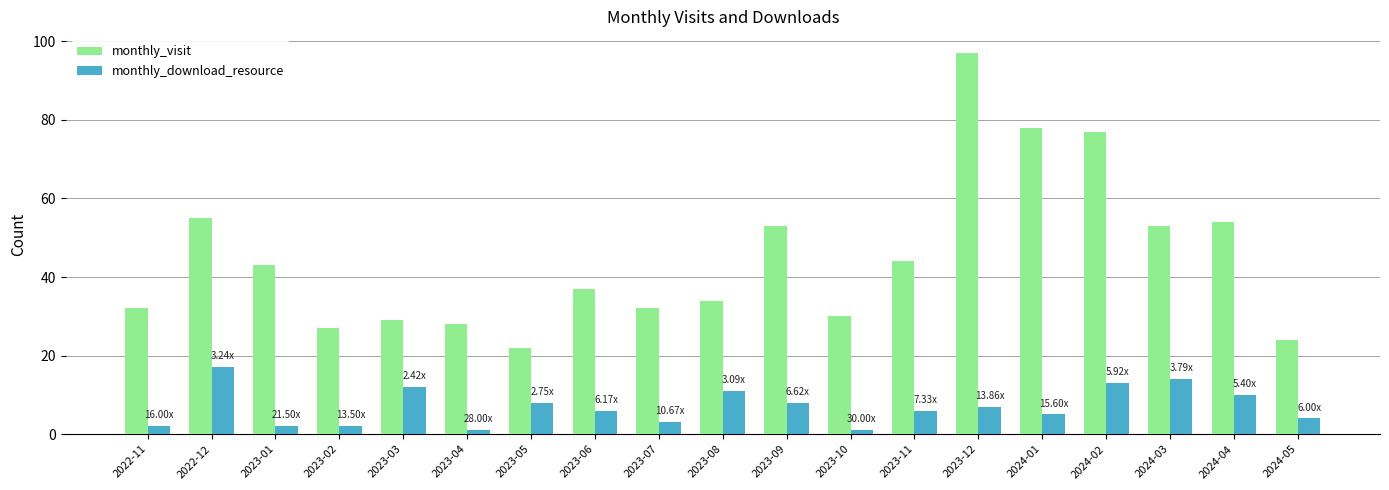

Rank the series by their average value, from highest to lowest.

monthly_visit, monthly_download_resource